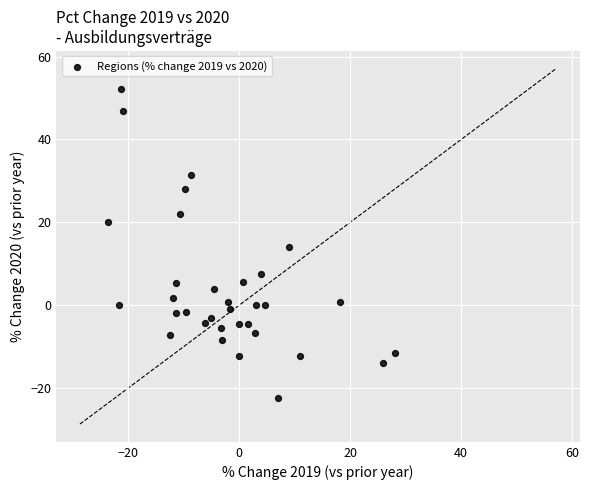

What is the range of Y values (max minus min)?

74.5